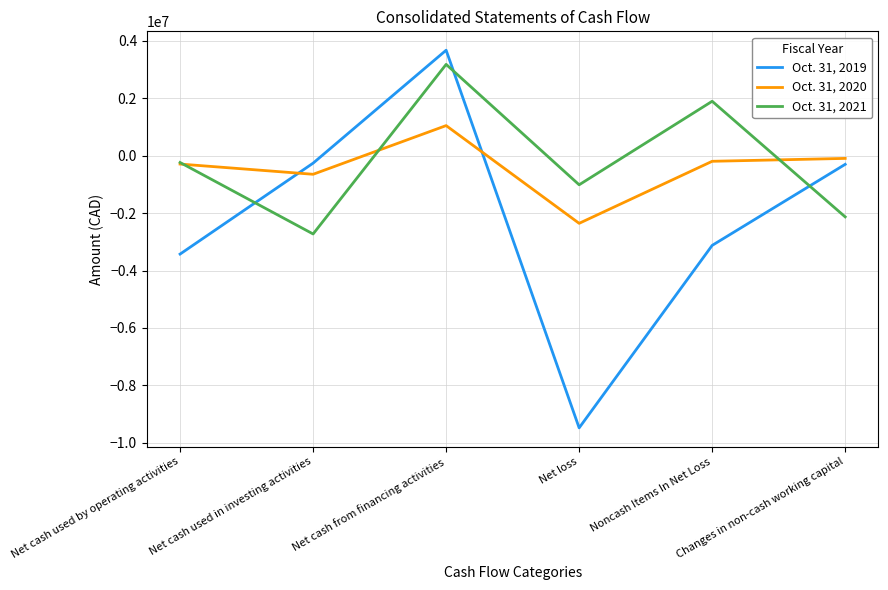

How many values in the Oct. 31, 2021 series exceed -238461?

2